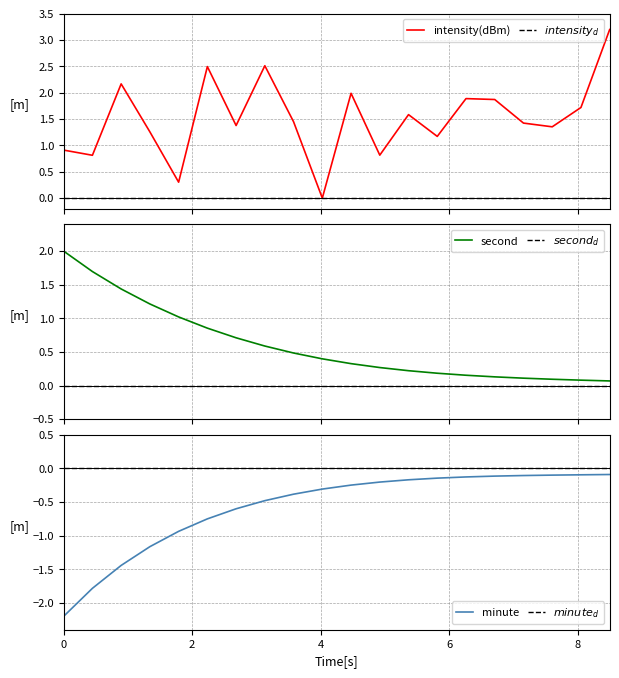

Does the chart display data point markers on the line(s)?

No